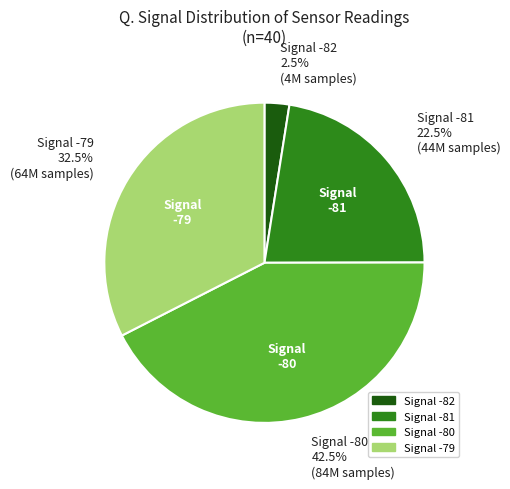

To the nearest percent, what is the average slice percentage?

25%